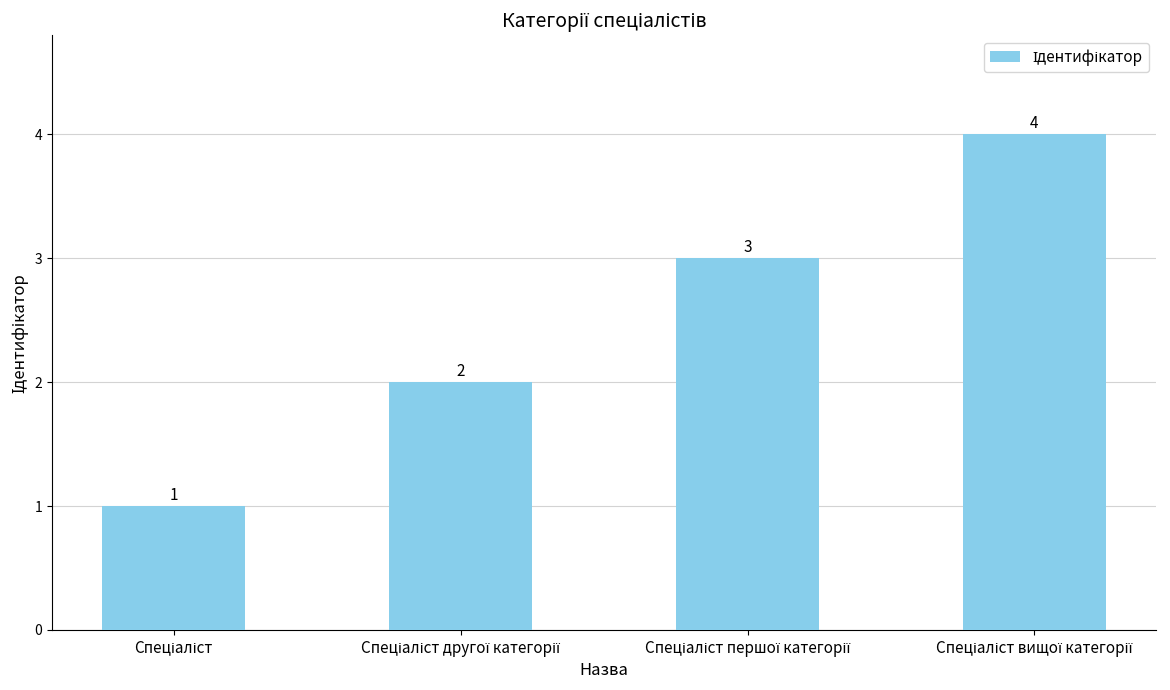

What is the value of the 1st bar from the left?

1